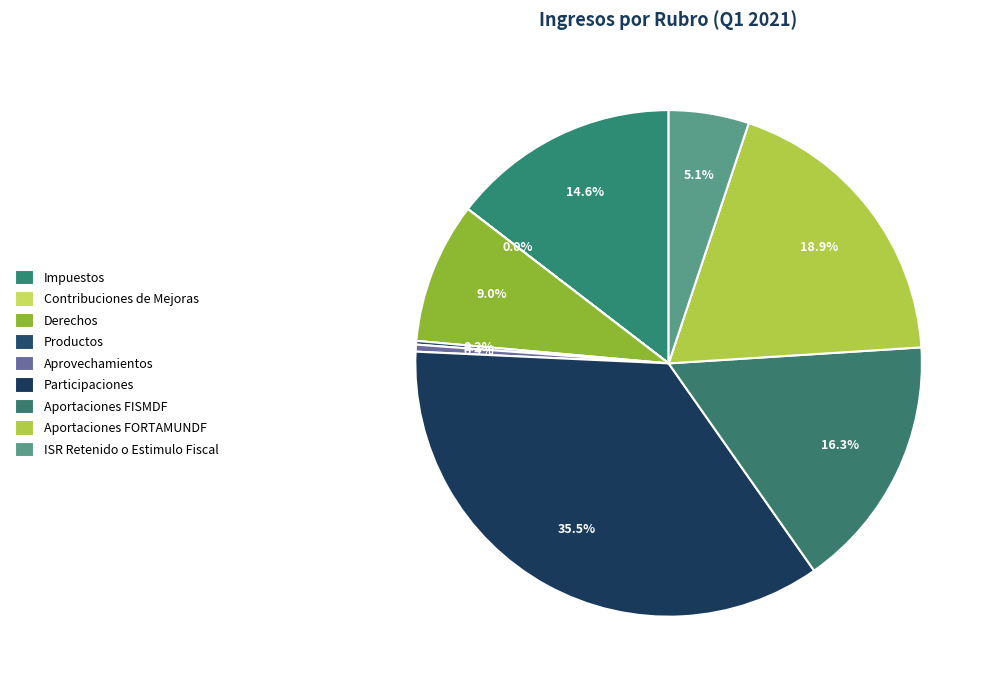

True or false: Aportaciones FORTAMUNDF accounts for 19% of the total.

True